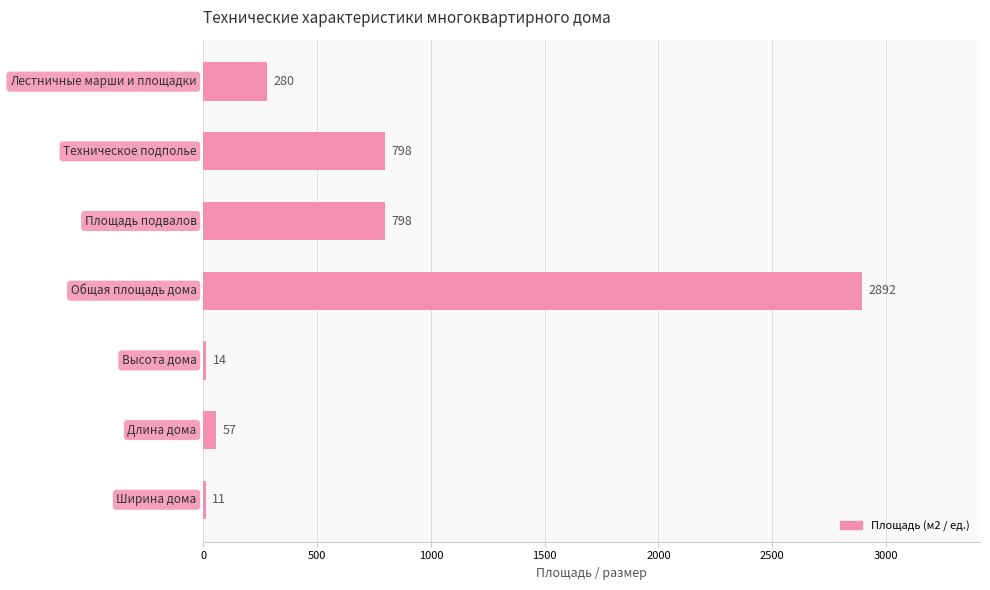

Does the chart contain any negative values?

No